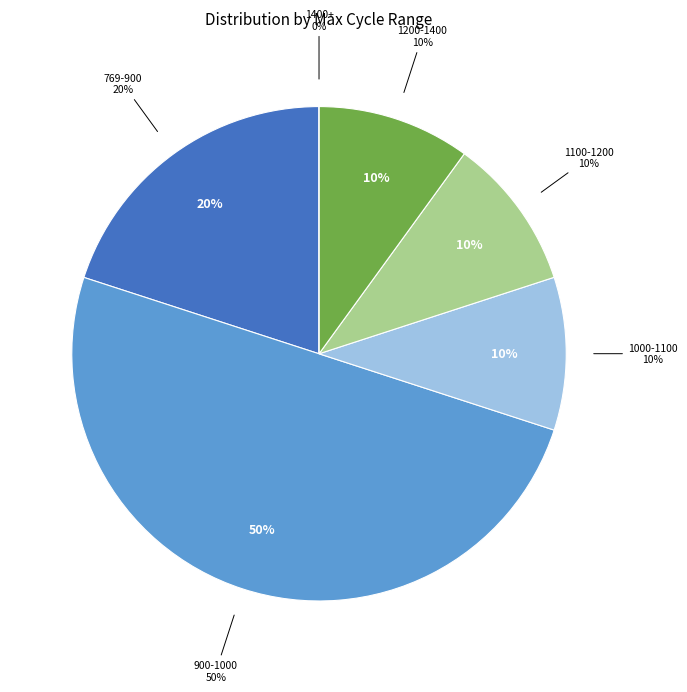

Is the sum of 28/916 and 28/925 greater than half?

No